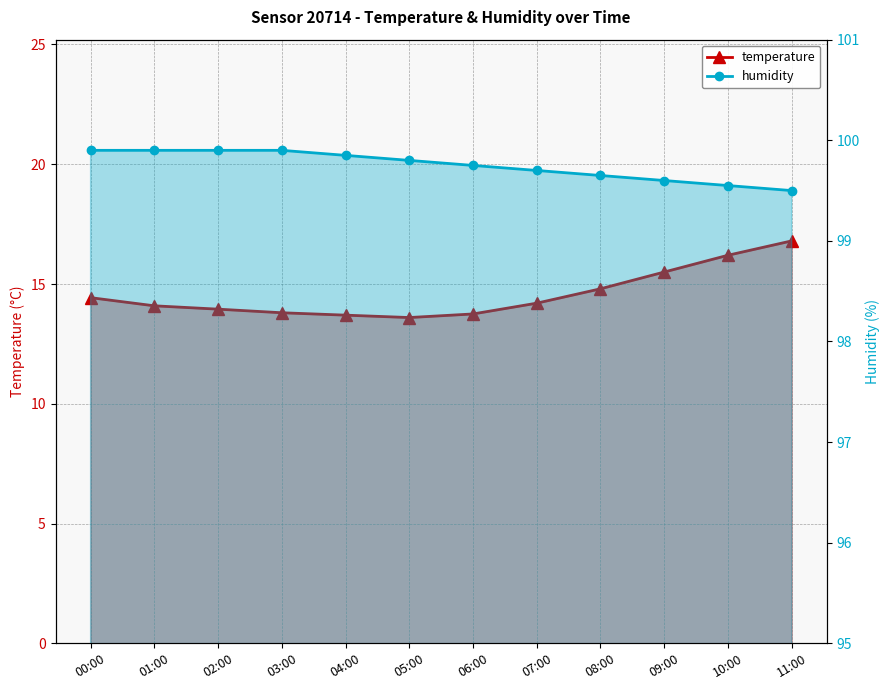

Which series has the widest spread of values?

temperature